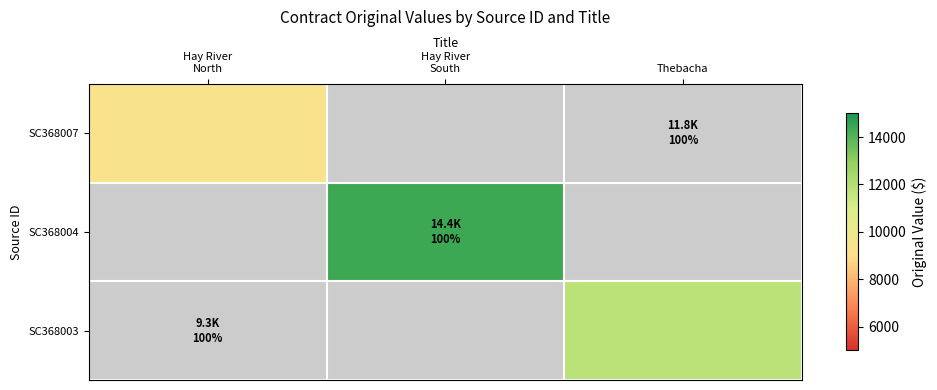

At which label does SC368003 reach its peak?

Thebacha